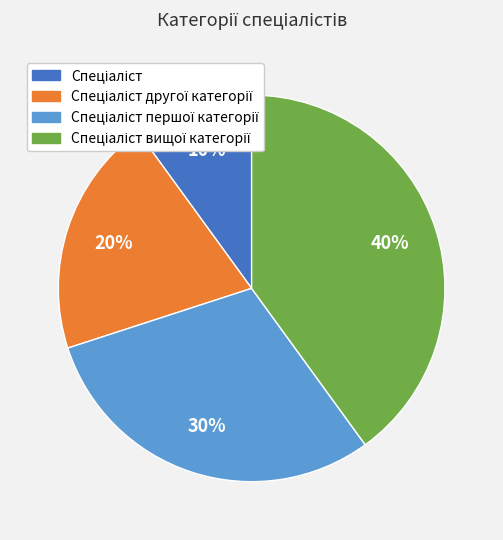

To the nearest percent, what is the average slice percentage?

25%